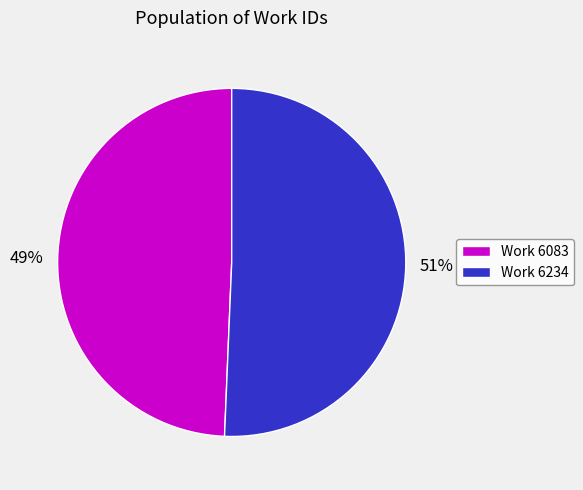

Count the number of slices in the pie.

2